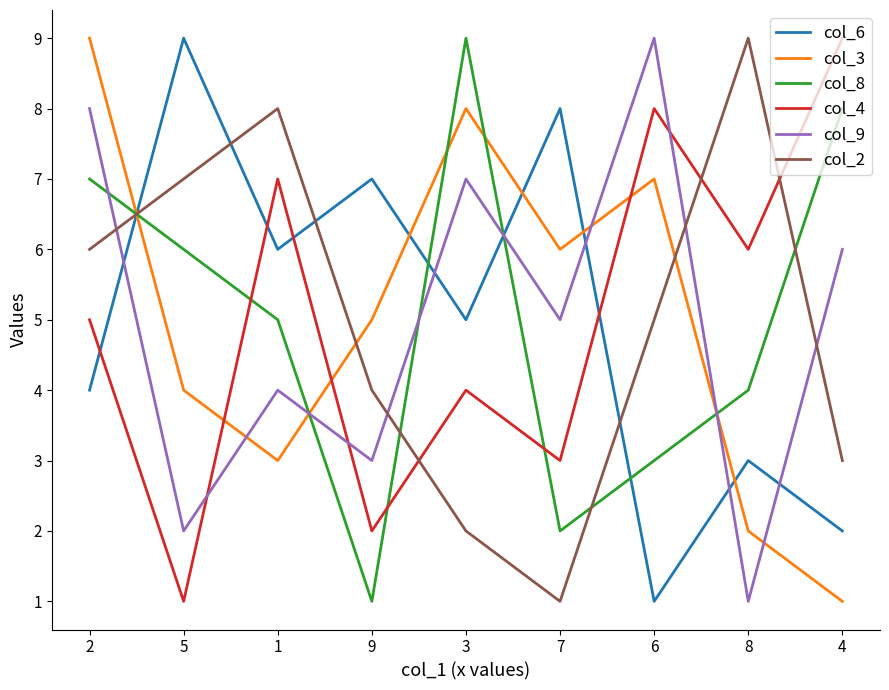

Reading left to right, extract all data points from this chart.

col_6: 4	9	6	7	5	8	1	3	2
col_3: 9	4	3	5	8	6	7	2	1
col_8: 7	6	5	1	9	2	3	4	8
col_4: 5	1	7	2	4	3	8	6	9
col_9: 8	2	4	3	7	5	9	1	6
col_2: 6	7	8	4	2	1	5	9	3